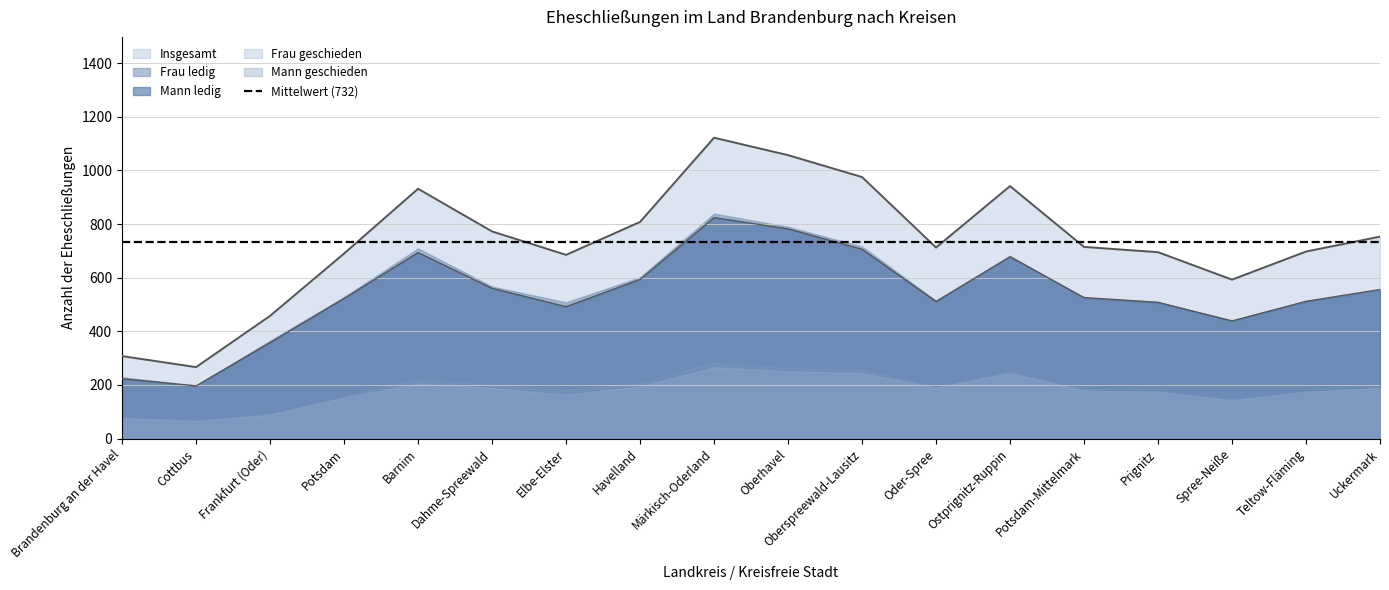

Rank the series at Havelland from lowest to highest value.

Frau geschieden, Mann geschieden, Mann ledig, Frau ledig, Insgesamt